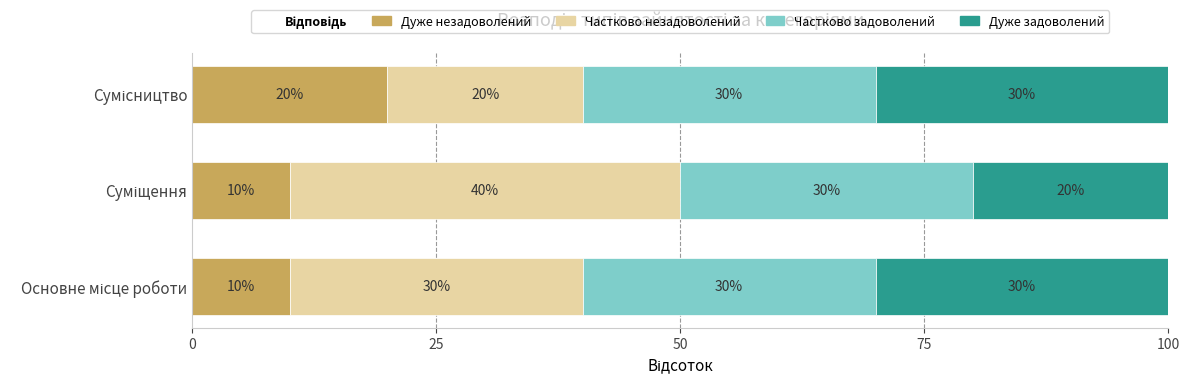

What is the sum of all Дуже незадоволений values?

40